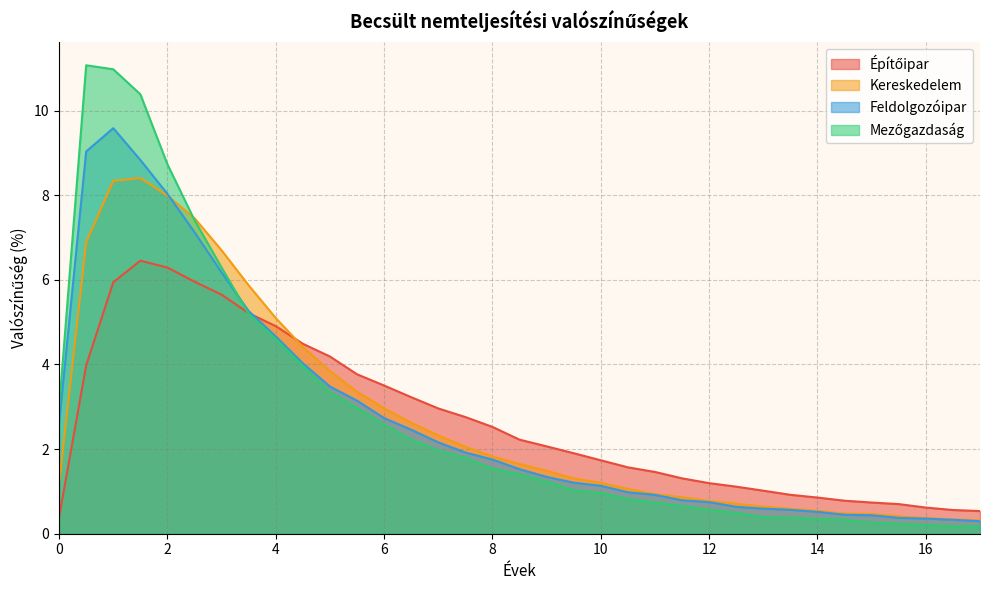

Reading left to right, what are all the values shown in this chart?

Építőipar: 0.4	4.0	5.9	6.5	6.3	6.0	5.6	5.2	4.9	4.5	4.2	3.8	3.5	3.2	3.0	2.8	2.5	2.2	2.1	1.9	1.7	1.6	1.5	1.3	1.2	1.1	1.0	0.9	0.9	0.8	0.7	0.7	0.6	0.6	0.5
Kereskedelem: 1.2	6.9	8.3	8.4	8.0	7.5	6.7	5.9	5.1	4.4	3.8	3.4	3.0	2.6	2.3	2.1	1.8	1.6	1.5	1.3	1.2	1.1	0.9	0.9	0.8	0.7	0.6	0.6	0.5	0.5	0.5	0.4	0.4	0.3	0.3
Feldolgozóipar: 2.6	9.0	9.6	8.8	8.0	7.1	6.2	5.3	4.7	4.0	3.5	3.1	2.7	2.5	2.2	1.9	1.8	1.5	1.3	1.2	1.1	1.0	0.9	0.8	0.7	0.6	0.6	0.6	0.5	0.4	0.4	0.4	0.4	0.3	0.3
Mezőgazdaság: 3.0	11.1	11.0	10.4	8.7	7.4	6.3	5.2	4.6	4.0	3.3	3.0	2.6	2.2	2.0	1.8	1.5	1.4	1.2	1.0	1.0	0.8	0.7	0.7	0.6	0.5	0.4	0.4	0.3	0.3	0.3	0.2	0.2	0.2	0.2